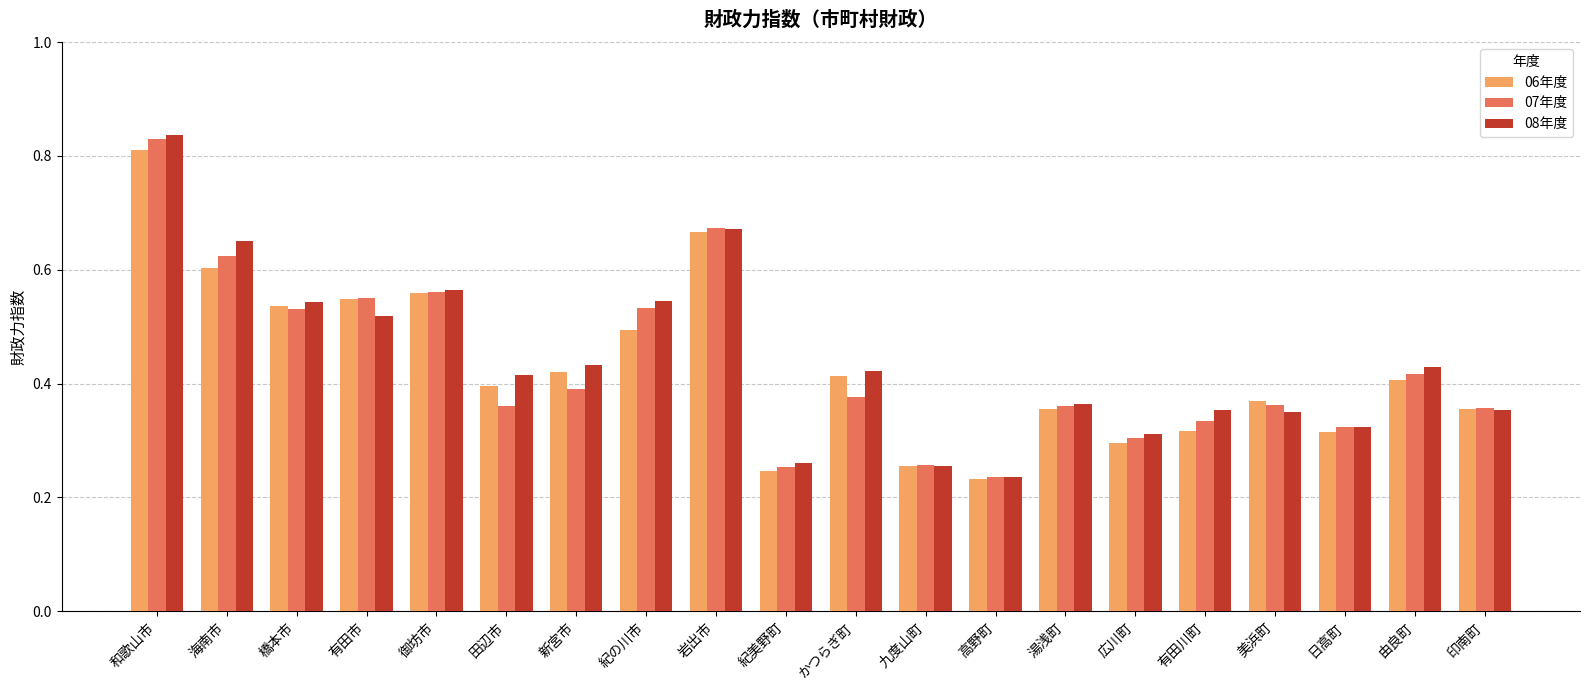

At which category does the chart reach its minimum across all series?

高野町